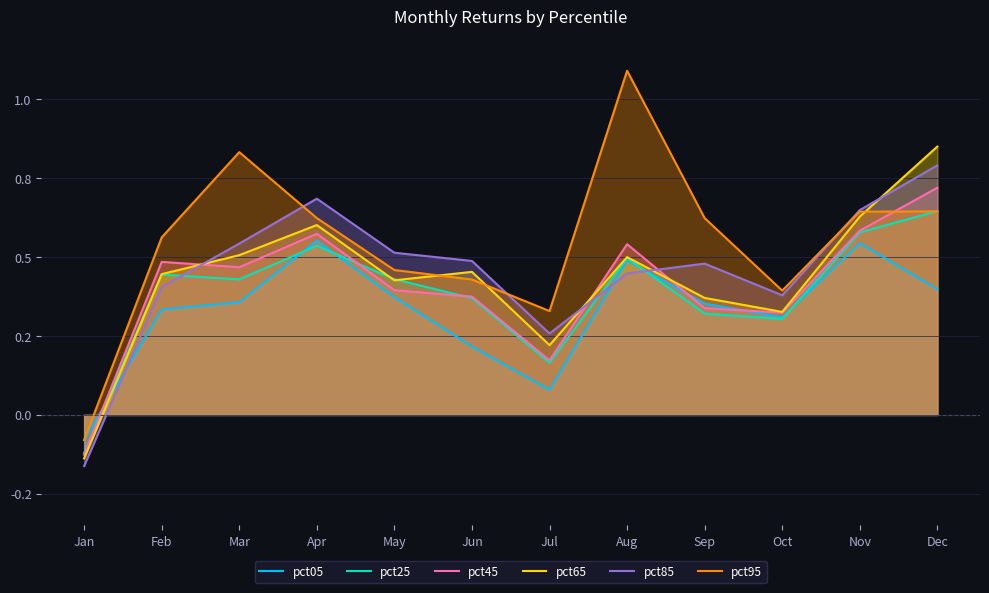

Is the value of pct95 at Jun greater than the value of pct65 at Mar?

No